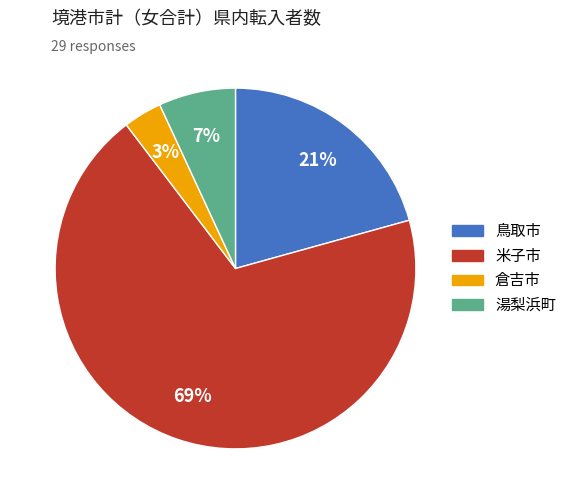

To the nearest percent, what portion does 湯梨浜町 represent?

7%